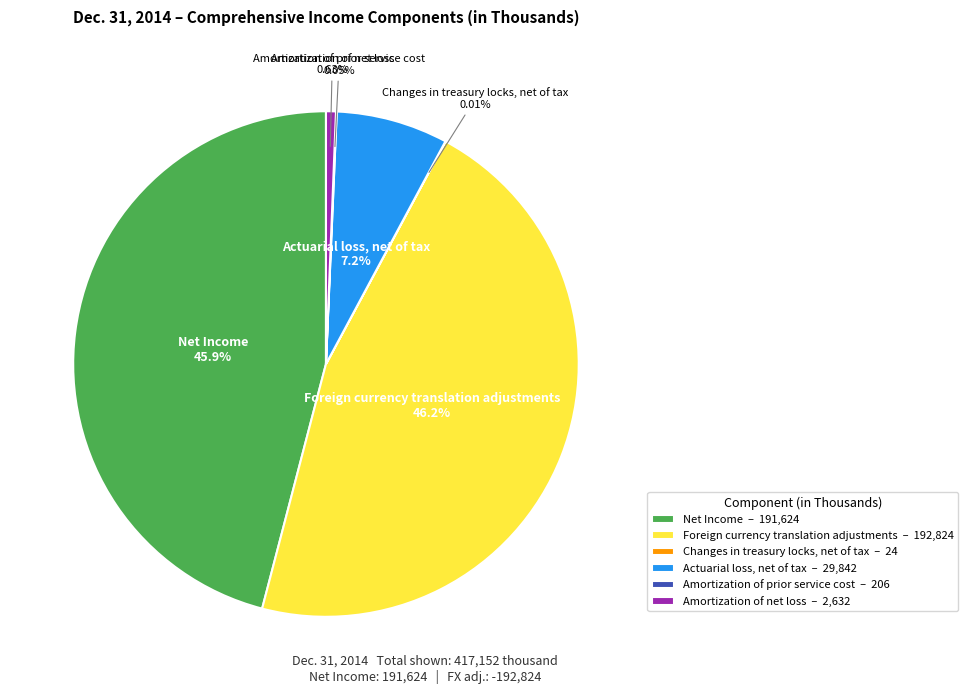

Is Foreign currency translation adjustments the majority of the pie?

No